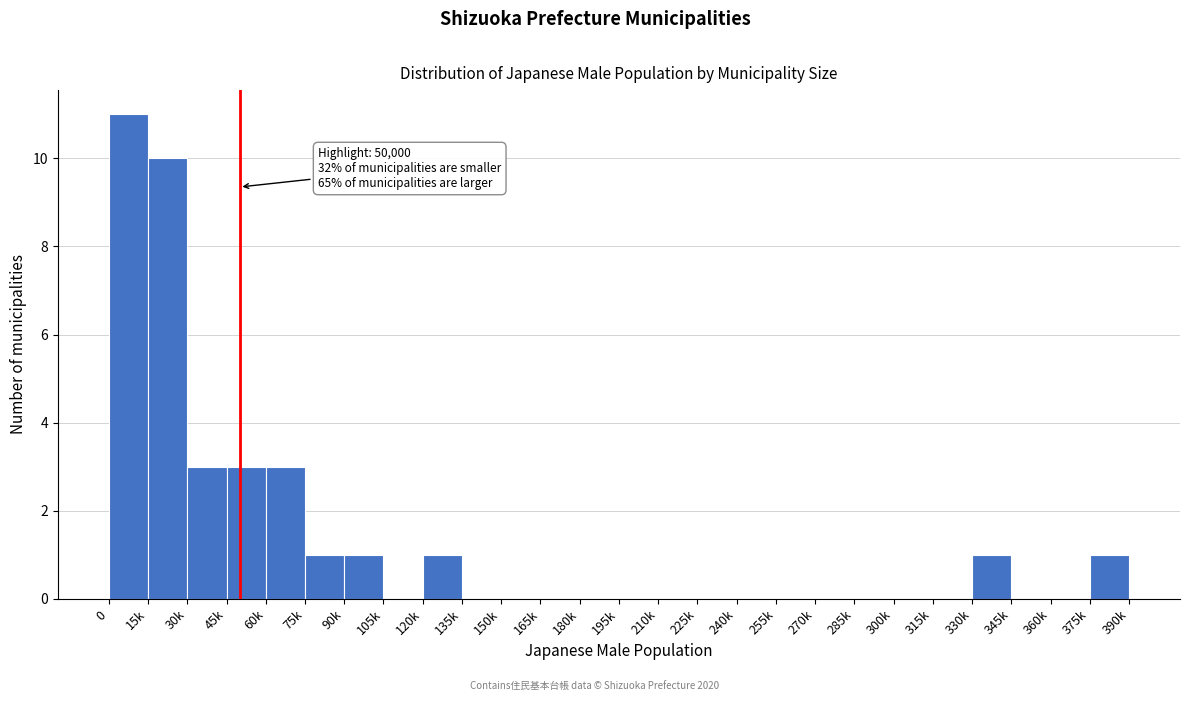

Reading left to right, what are all the values shown in this chart?

0=11	15k=10	30k=3	45k=3	60k=3	75k=1	90k=1	105k=0	120k=1	135k=0	150k=0	165k=0	180k=0	195k=0	210k=0	225k=0	240k=0	255k=0	270k=0	285k=0	300k=0	315k=0	330k=1	345k=0	360k=0	375k=1